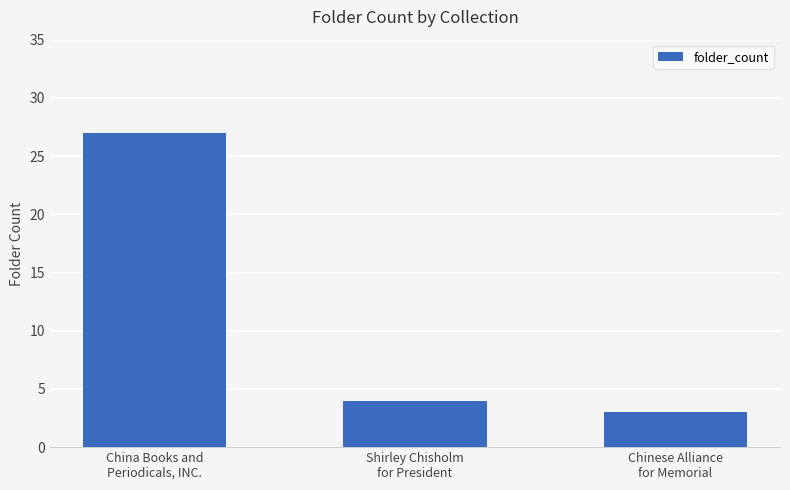

What is the ratio of the value at China Books and
Periodicals, INC. to the value at Chinese Alliance
for Memorial?

9.0